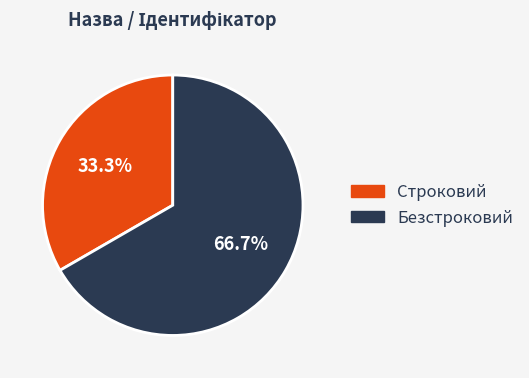

How many segments does this pie chart have?

2